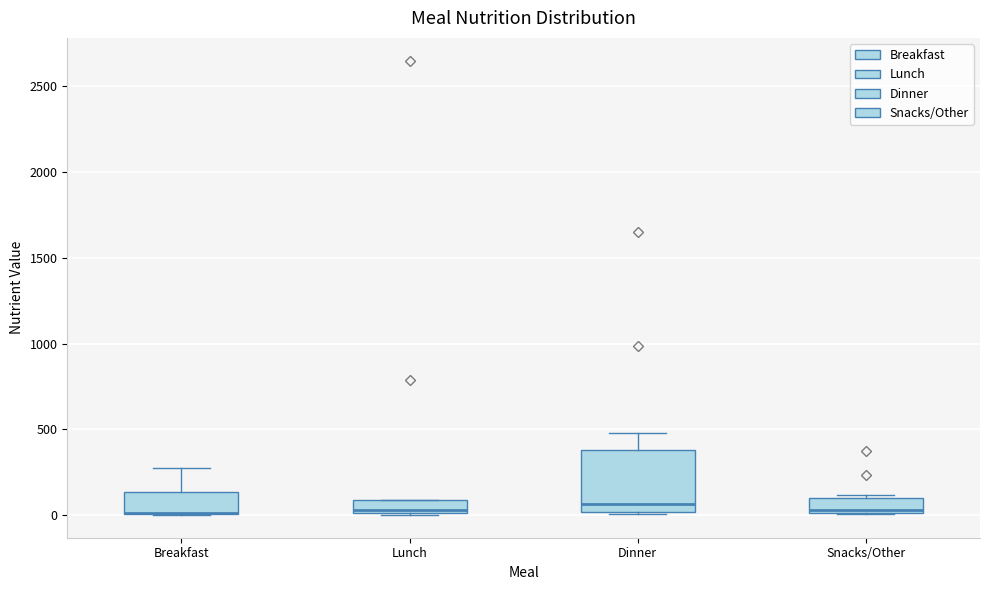

Comparing the boxes themselves (not the whiskers), which one is the tallest?

Dinner